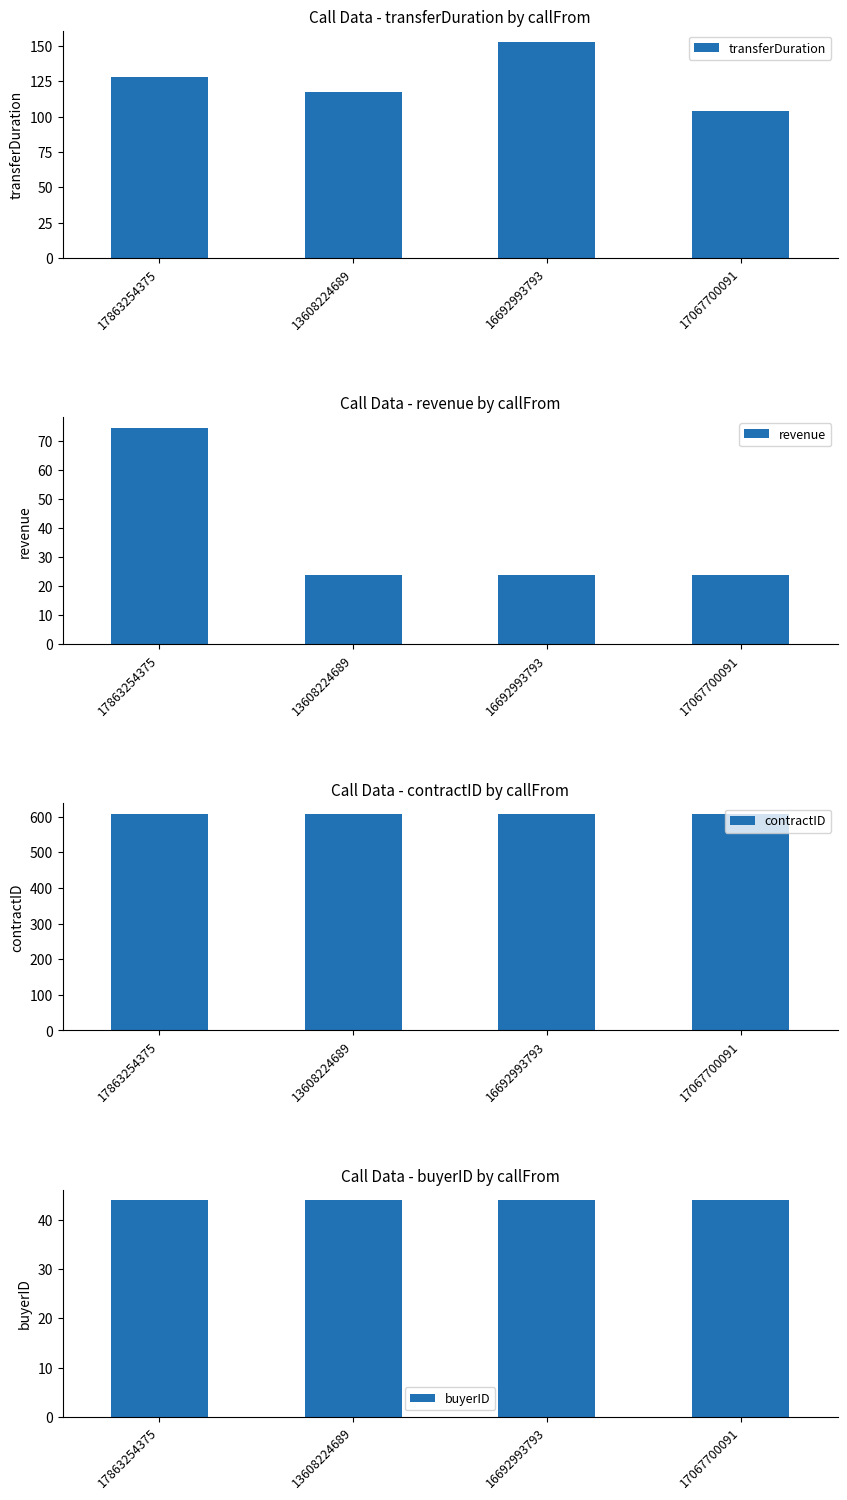

Is the value of revenue at 17067700091 greater than the value of transferDuration at 13608224689?

No